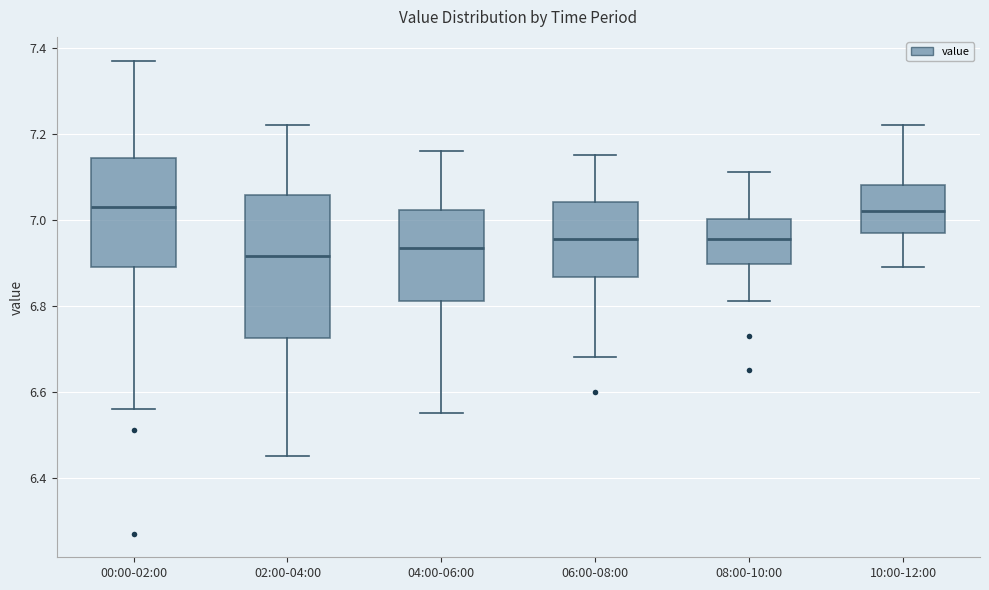

Where is the lower edge of the box for 10:00-12:00 on the y-axis? The values are not printed on the chart, so give them approximately, as read against the axis.

6.98